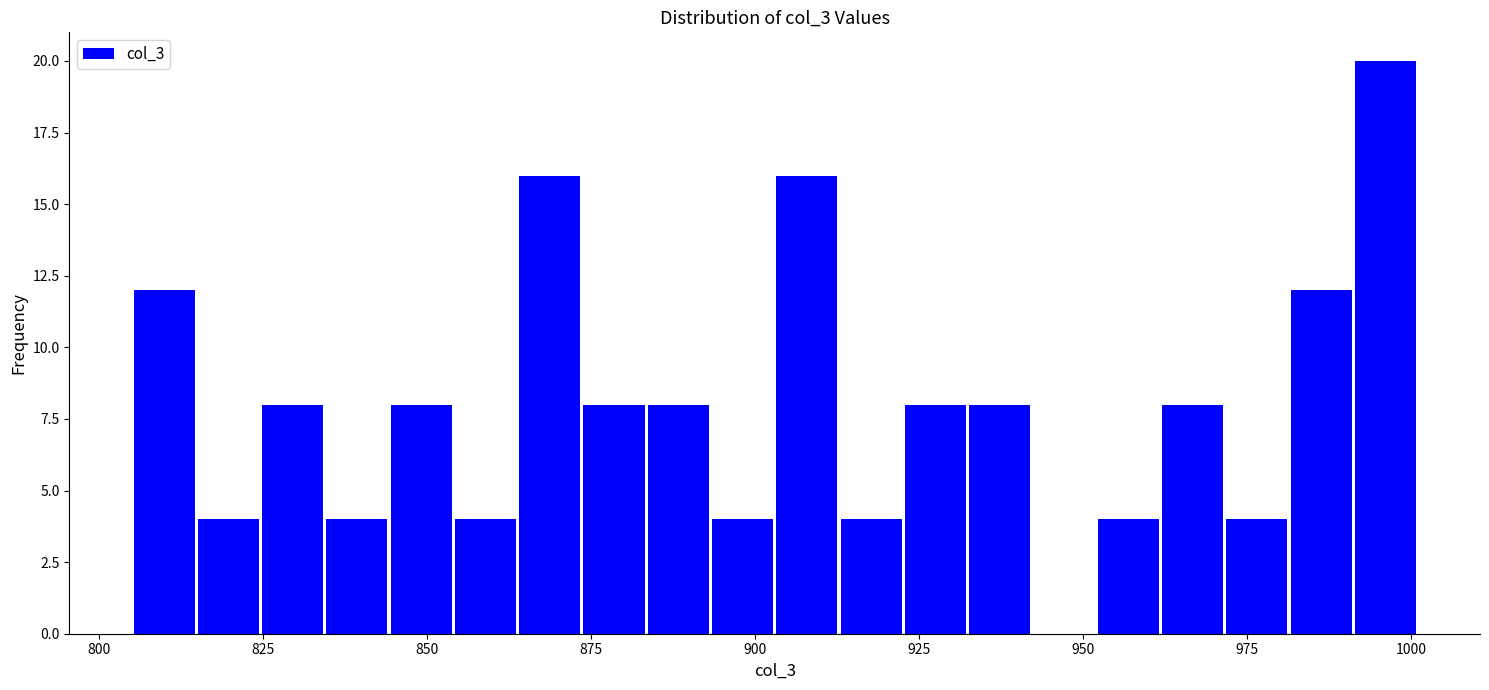

Read against the x-axis, roughly where is the centre of the tallest bar?

995